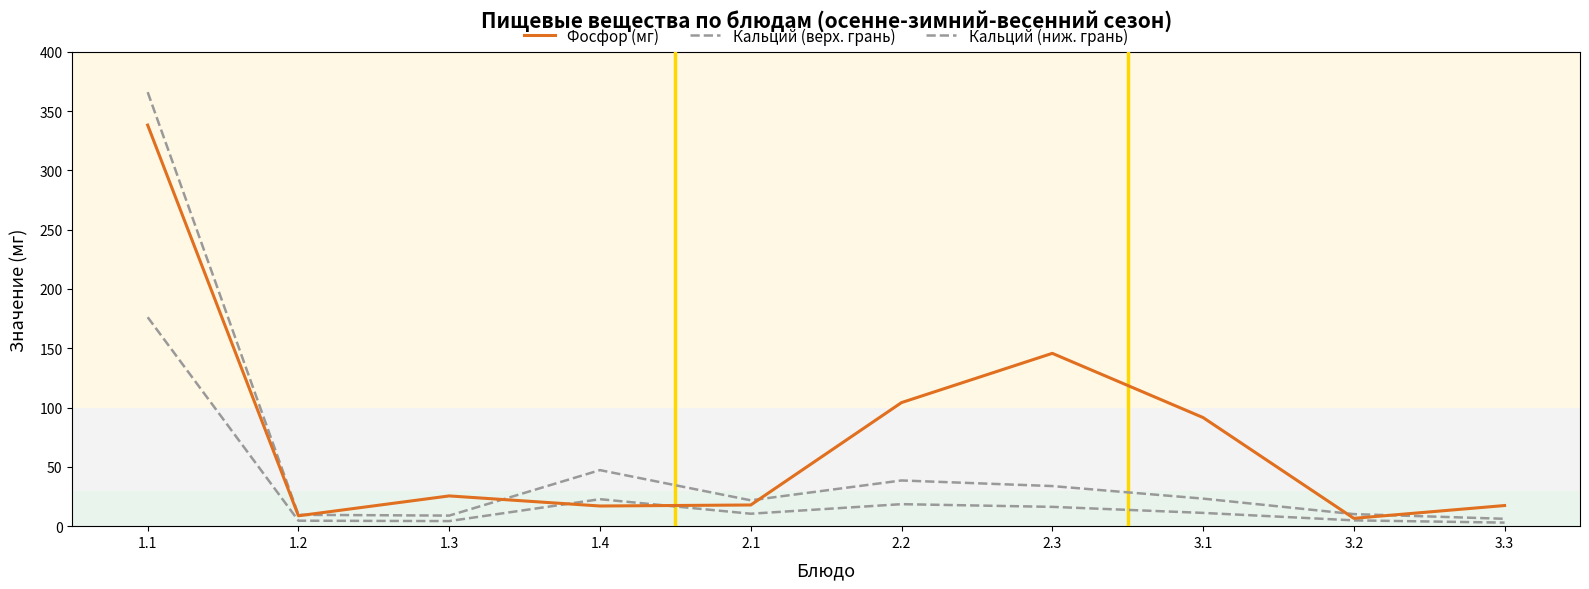

Which series has the largest total across all categories?

Фосфор (мг)